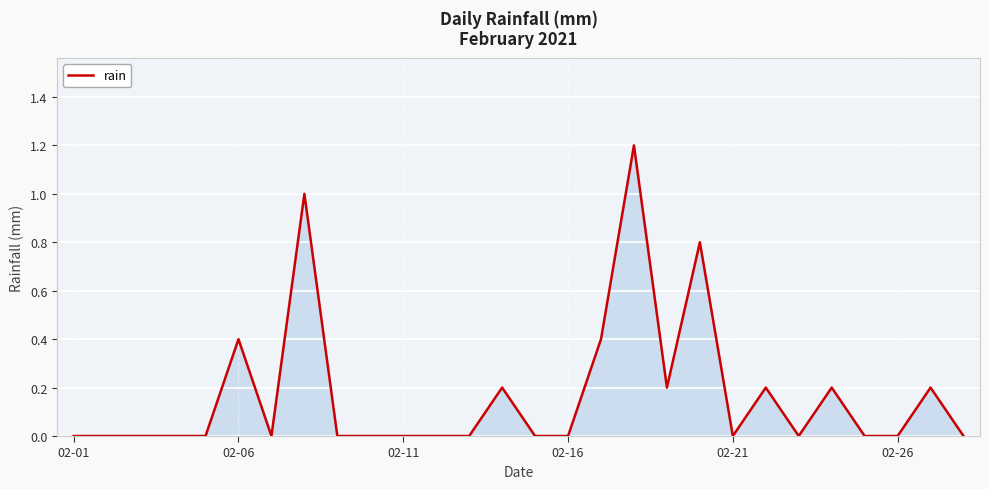

How many lines are shown in the chart?

1